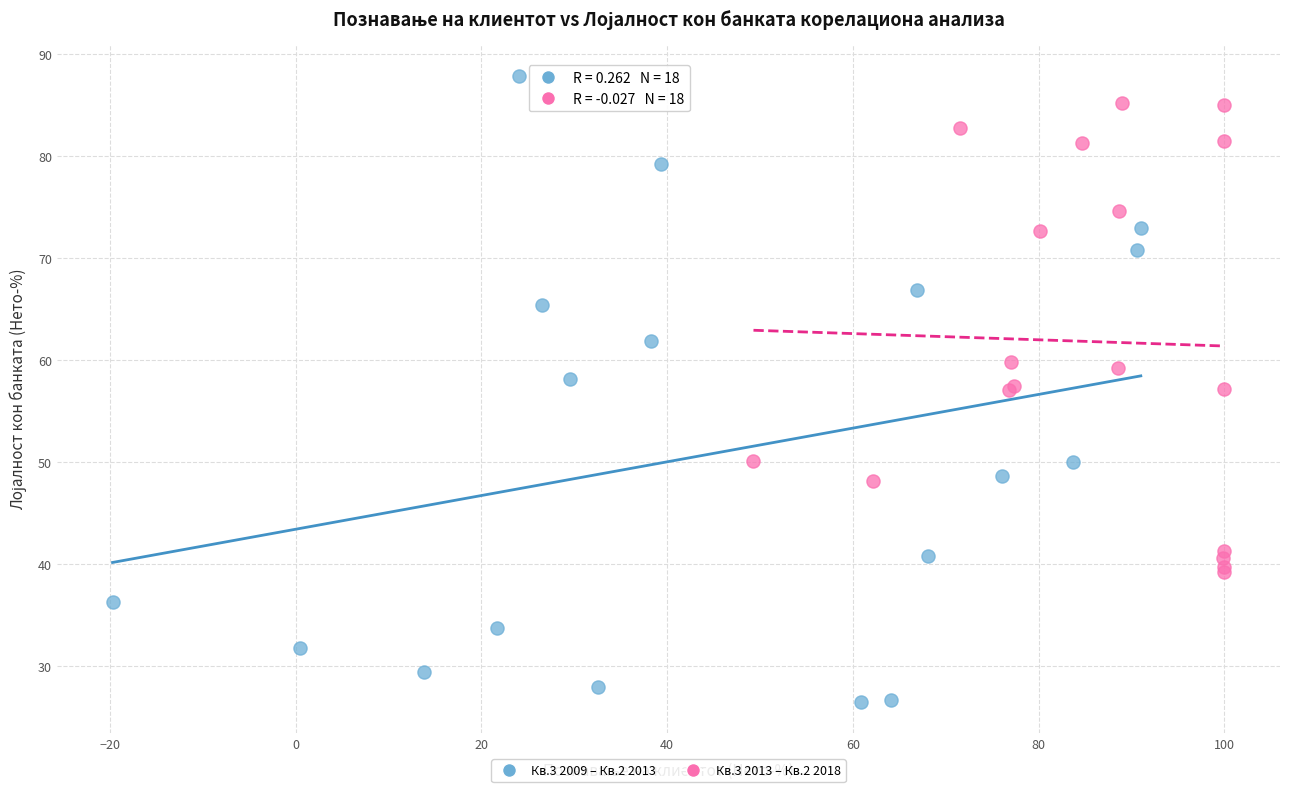

What are all the series names shown in the legend?

Кв.3 2009 – Кв.2 2013, Кв.3 2013 – Кв.2 2018